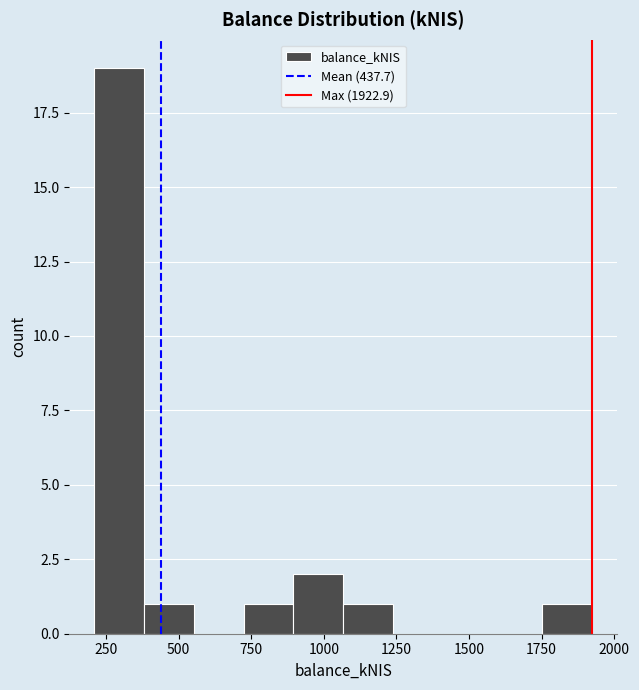

Read against the x-axis, roughly where is the centre of the tallest bar?

300